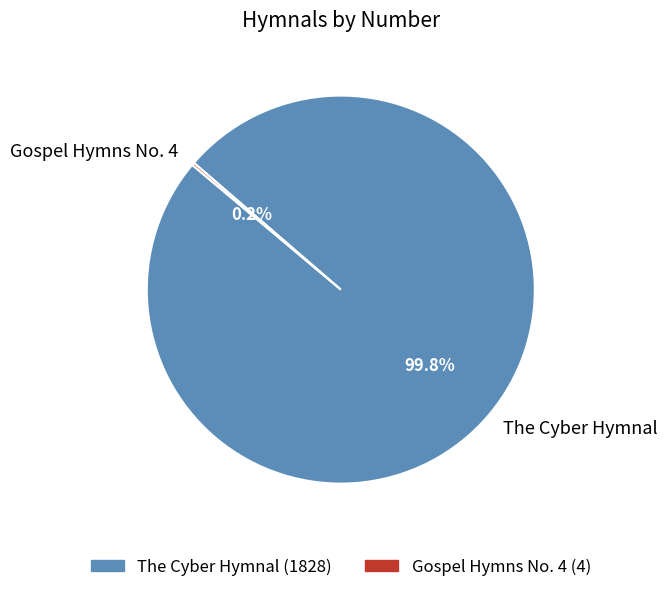

To the nearest percent, what portion does The Cyber Hymnal represent?

100%